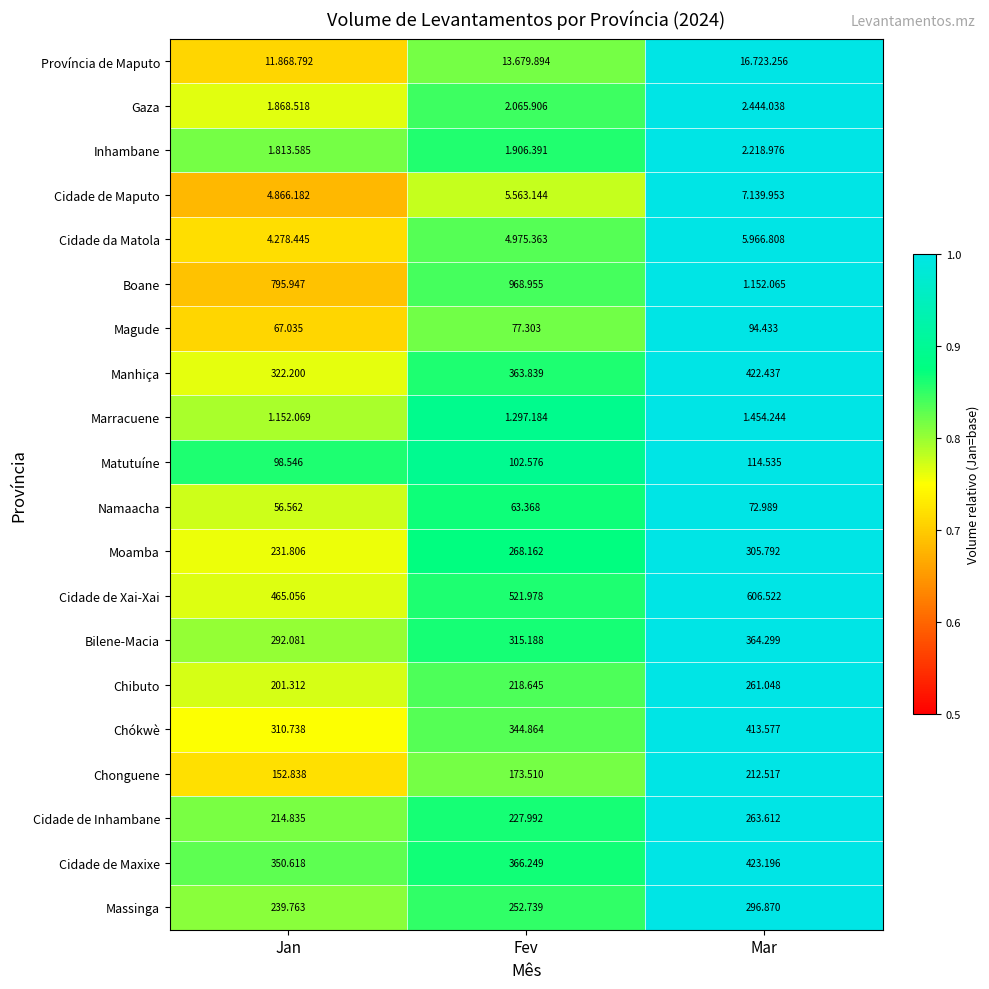

Where does the Moamba series first go above 268?

Fev